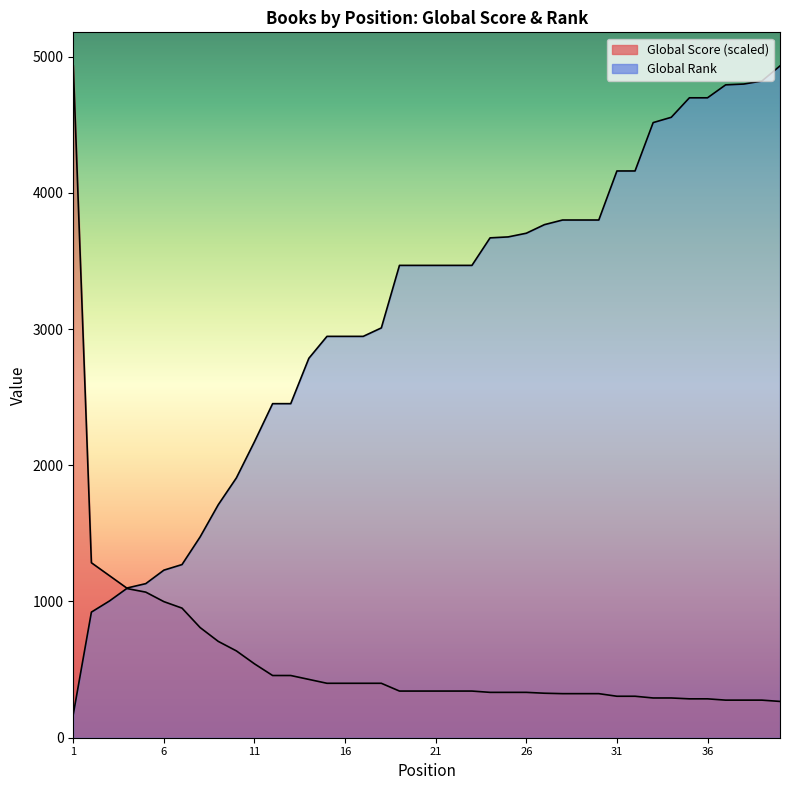

Which series has the widest spread of values?

Global Rank